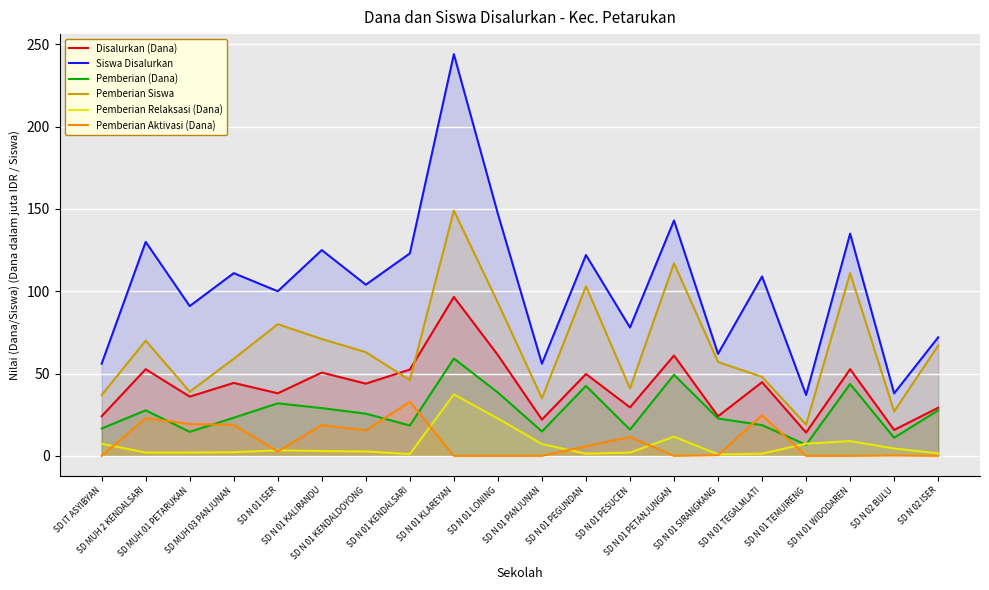

How many distinct data groups are displayed?

6